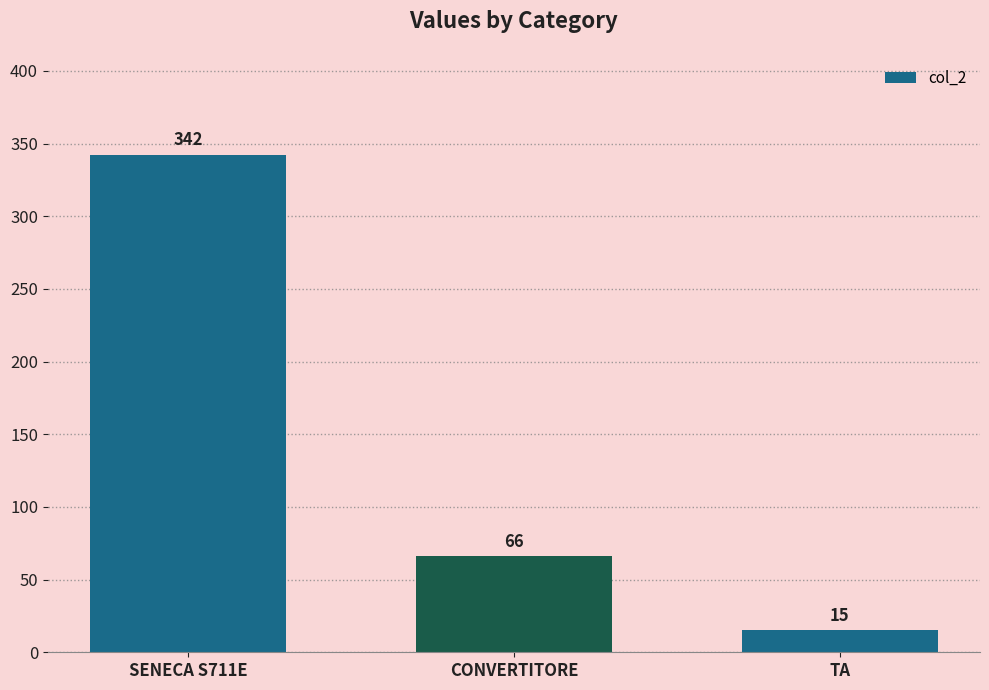

What is the ratio of the value at CONVERTITORE to the value at SENECA S711E?

0.2